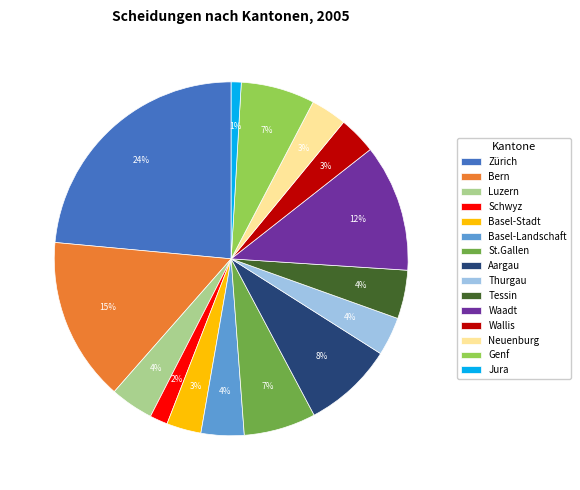

Is Schwyz the majority of the pie?

No